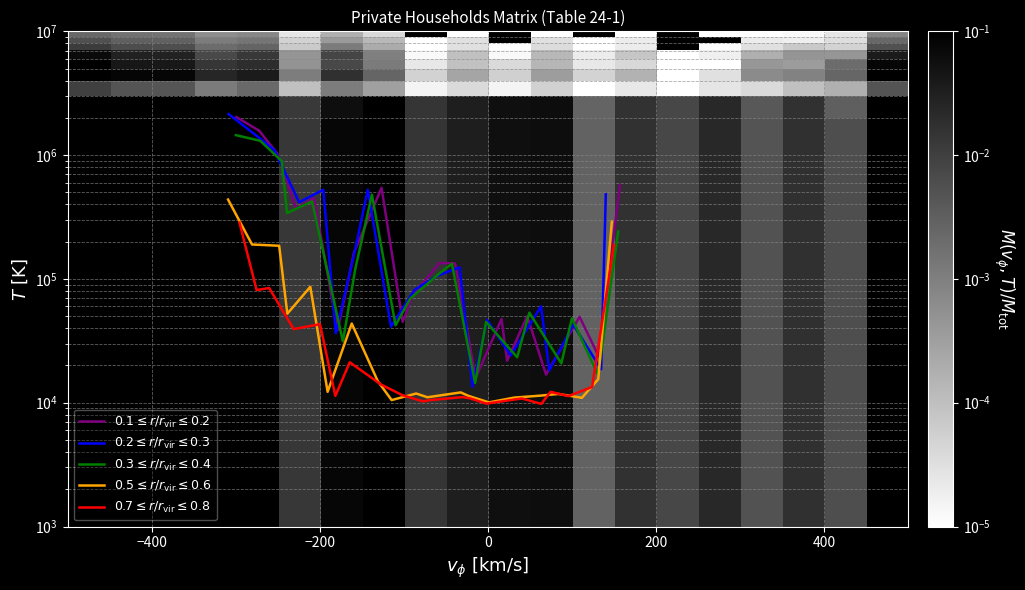

Which series has the largest range (max minus min)?

$0.2 \leq r/r_\mathrm{vir} \leq 0.3$